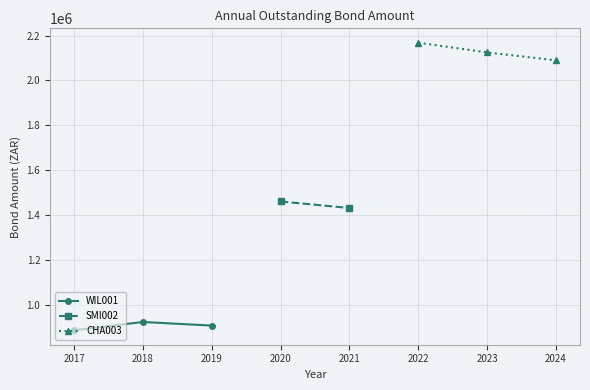

What is the value of the WIL001 point at the 2nd from the left?

922431.2